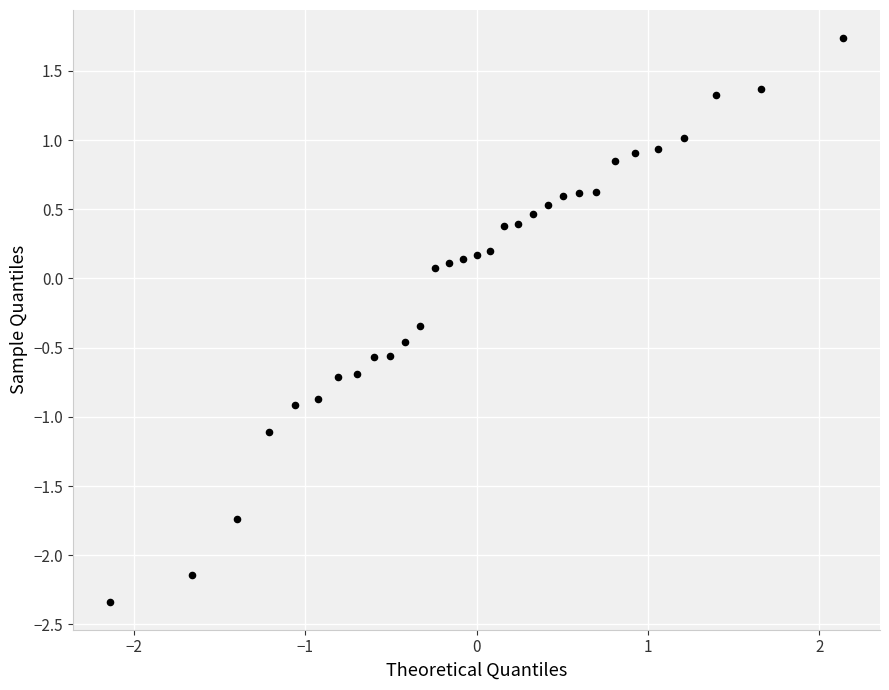

What is the range of X values (max minus min)?

4.3